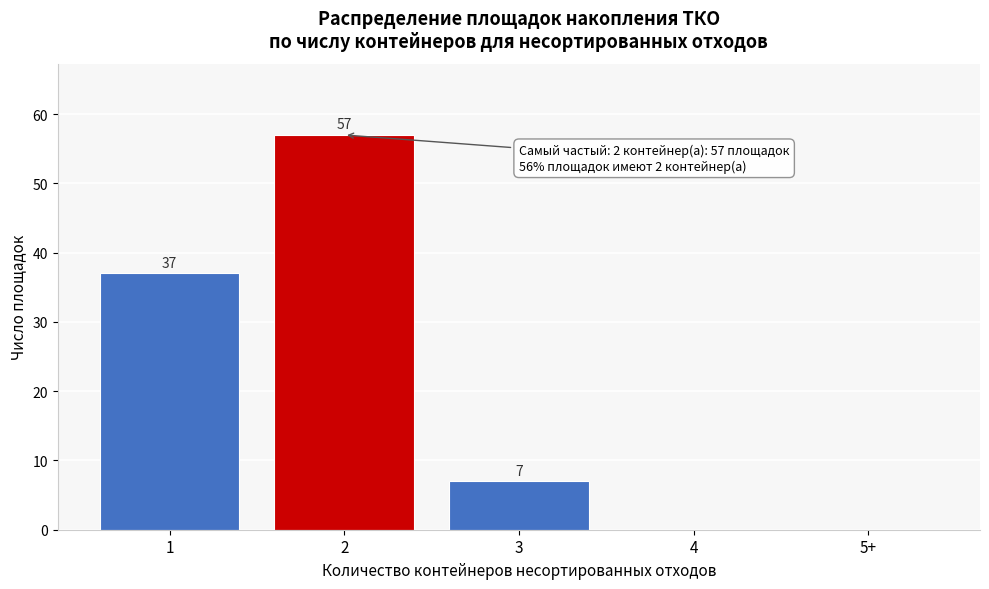

Reading right to left, list all the values displayed in this chart.

5+=0	4=0	3=7	2=57	1=37